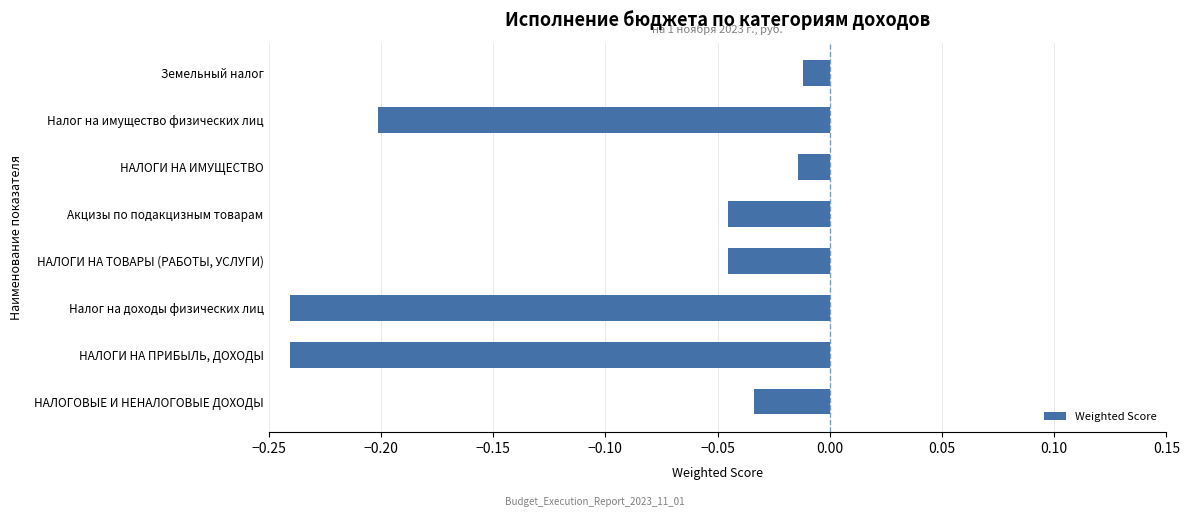

Which has a higher value, НАЛОГОВЫЕ И НЕНАЛОГОВЫЕ ДОХОДЫ or Налог на имущество физических лиц?

НАЛОГОВЫЕ И НЕНАЛОГОВЫЕ ДОХОДЫ